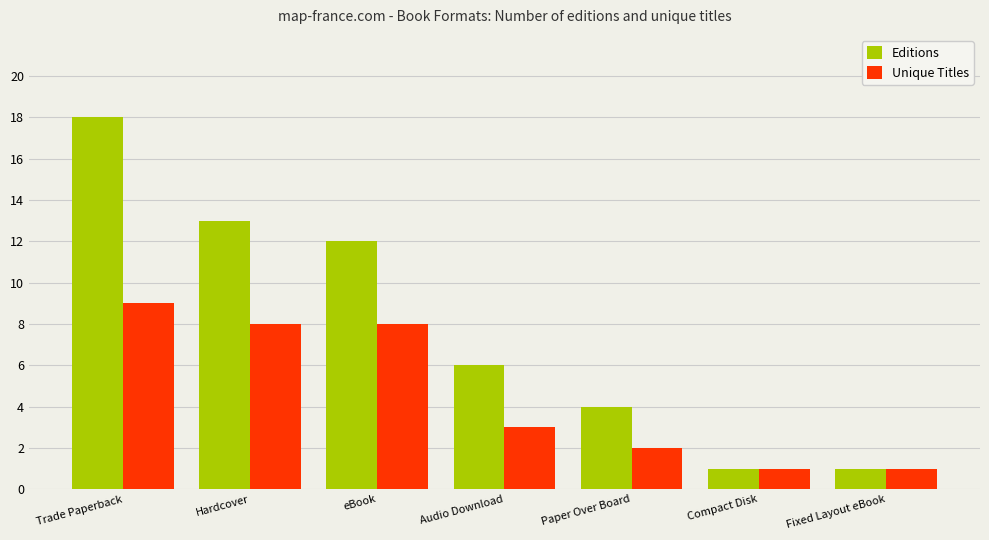

What is the average value of the Unique Titles series?

5